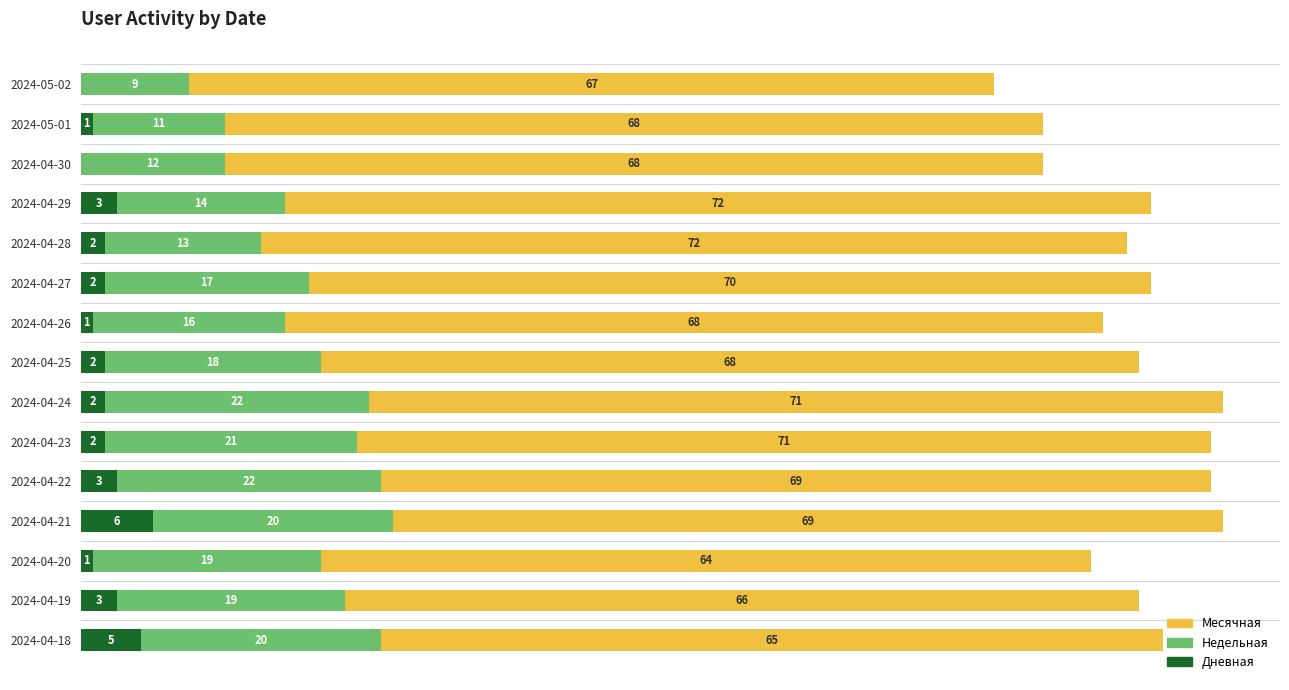

Which category has the highest value in the Дневная series?

2024-04-21